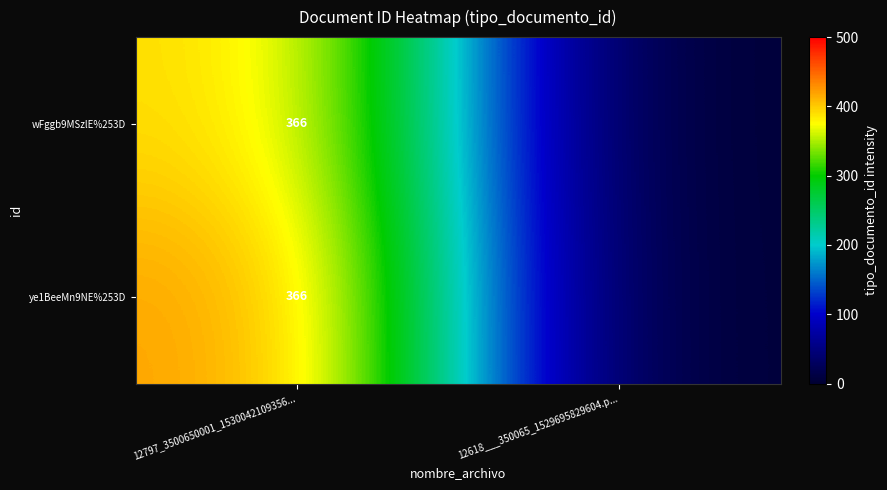

The wFggb9MSzlE%253D series shows 597 at 12797_3500650001_1530042109356.... True or false?

False